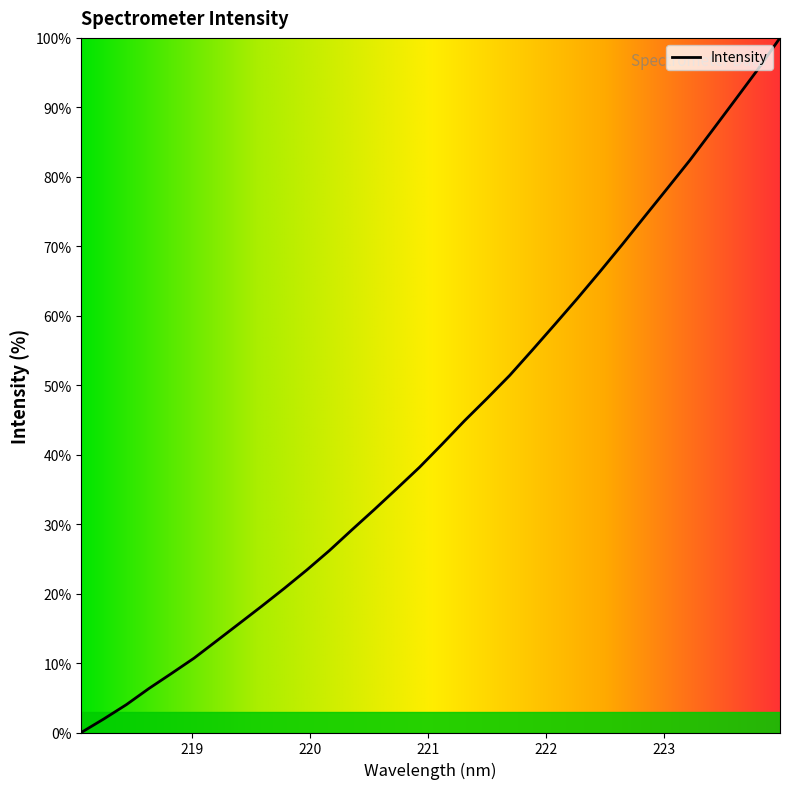

What is the average value?

43.5